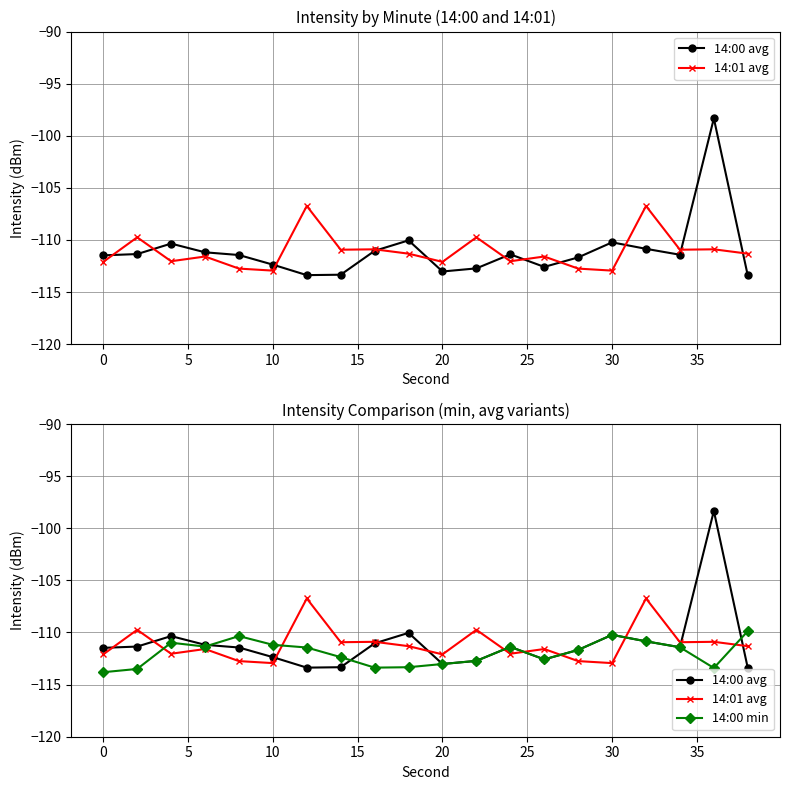

What is the difference between the second highest and second lowest values in the 14:00 avg series?

3.3